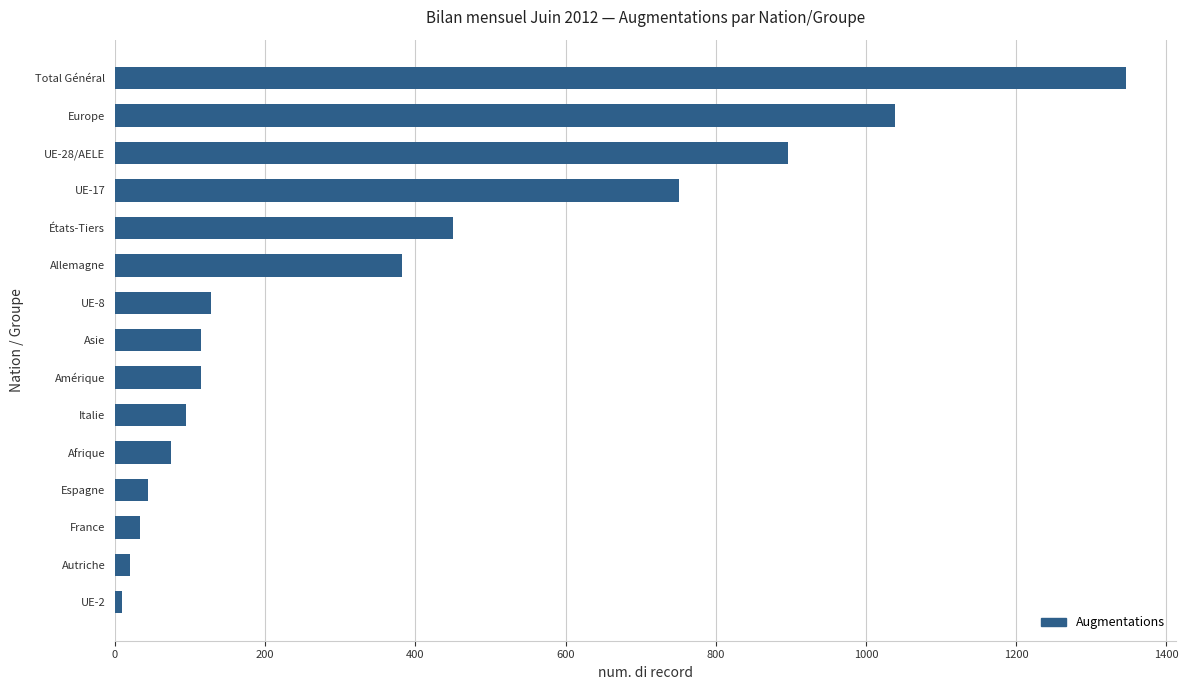

Which label corresponds to the largest value in the chart?

Total Général